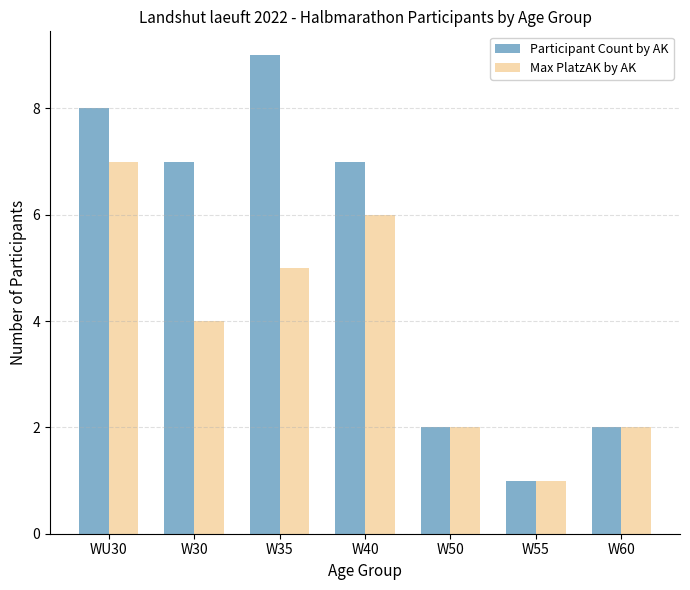

Is it true that Max PlatzAK by AK equals 2 at W50?

True